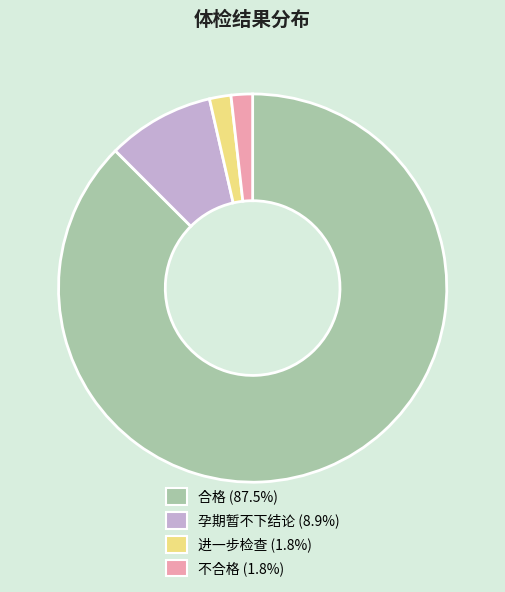

Between 孕期暂不下结论 and 合格, which is larger?

合格